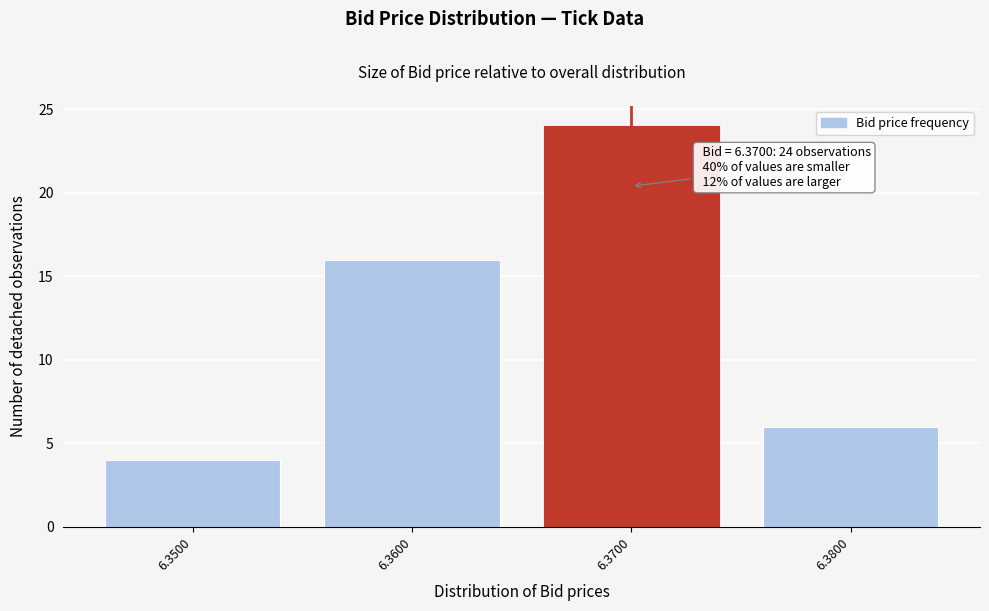

Reading left to right, what are all the values shown in this chart?

4	16	24	6